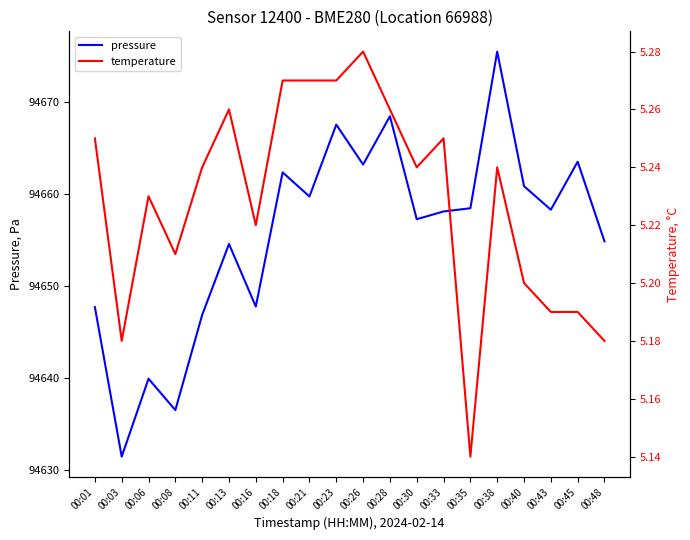

Rank the series by their average value, from highest to lowest.

pressure, temperature